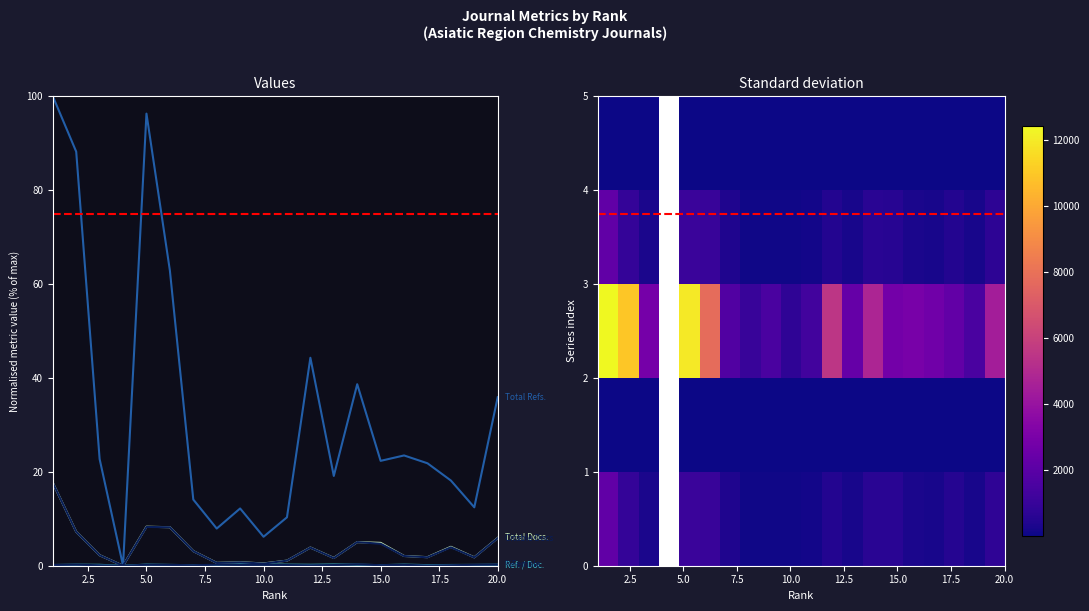

Where is the first local minimum for Total Refs.?

4